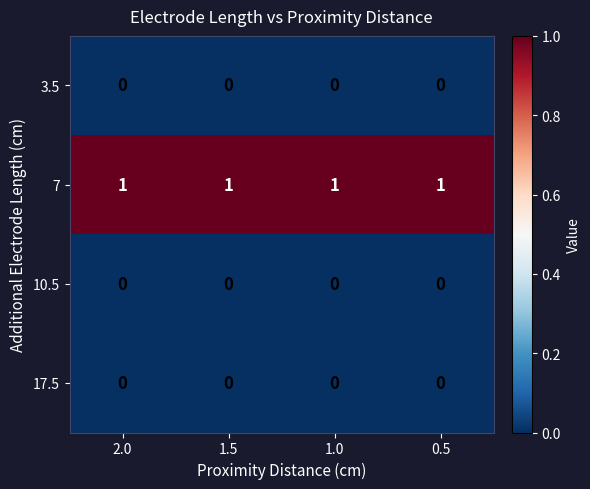

Which series has the largest total across all categories?

7